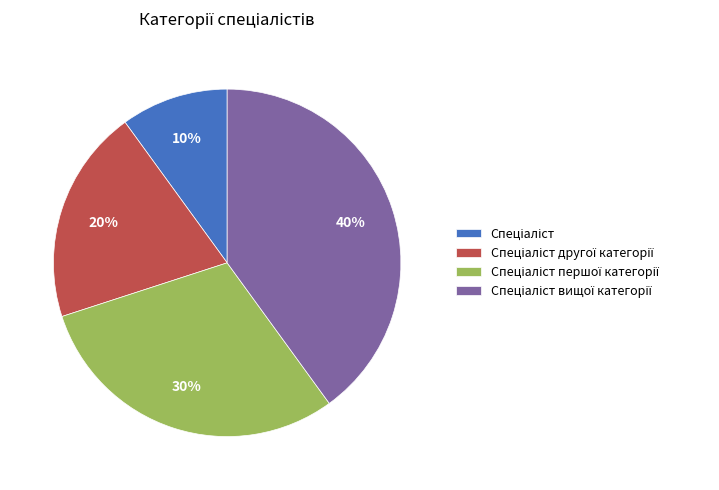

To the nearest percent, what is the average slice percentage?

25%